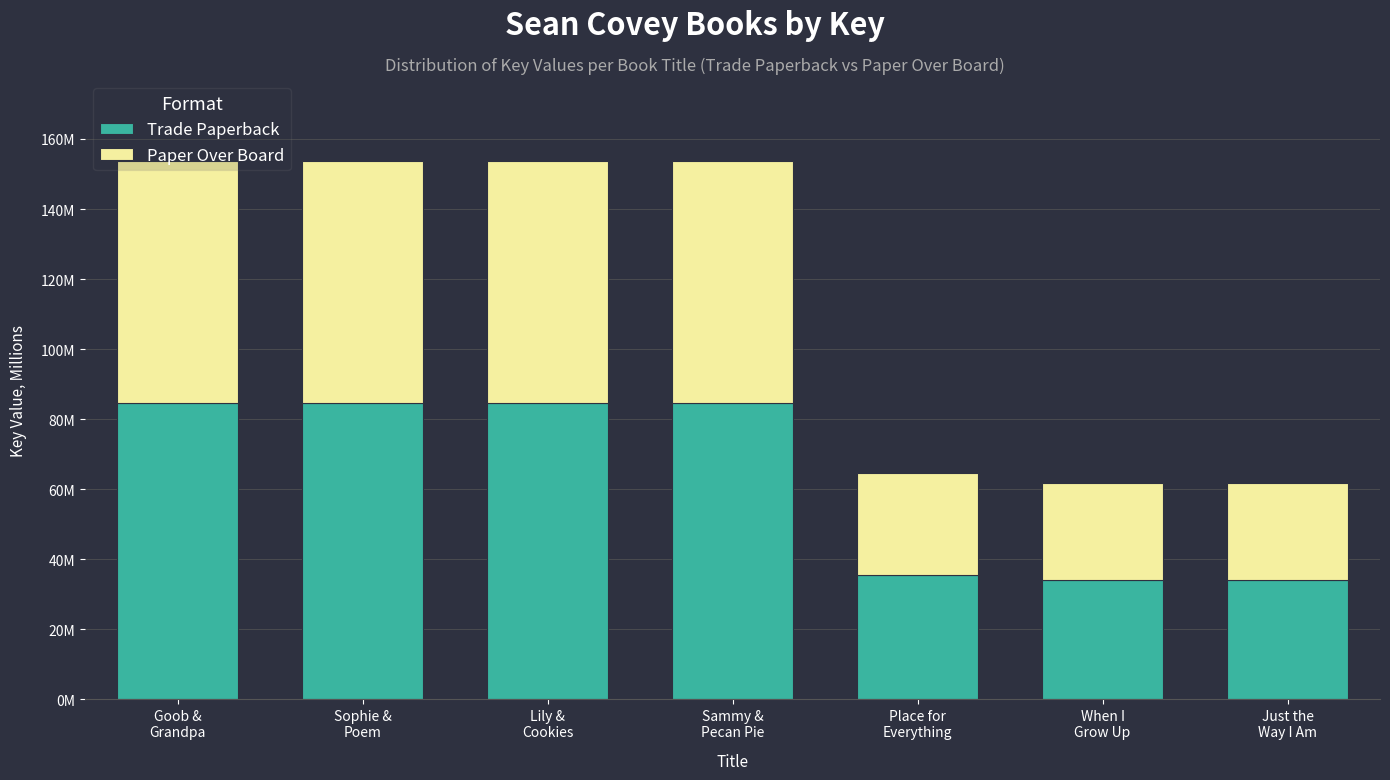

Between When I
Grow Up and Just the
Way I Am, which series saw the biggest shift?

Trade Paperback